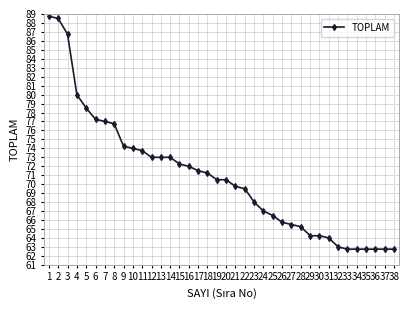

True or false: the data shows 114.1 at 13.

False